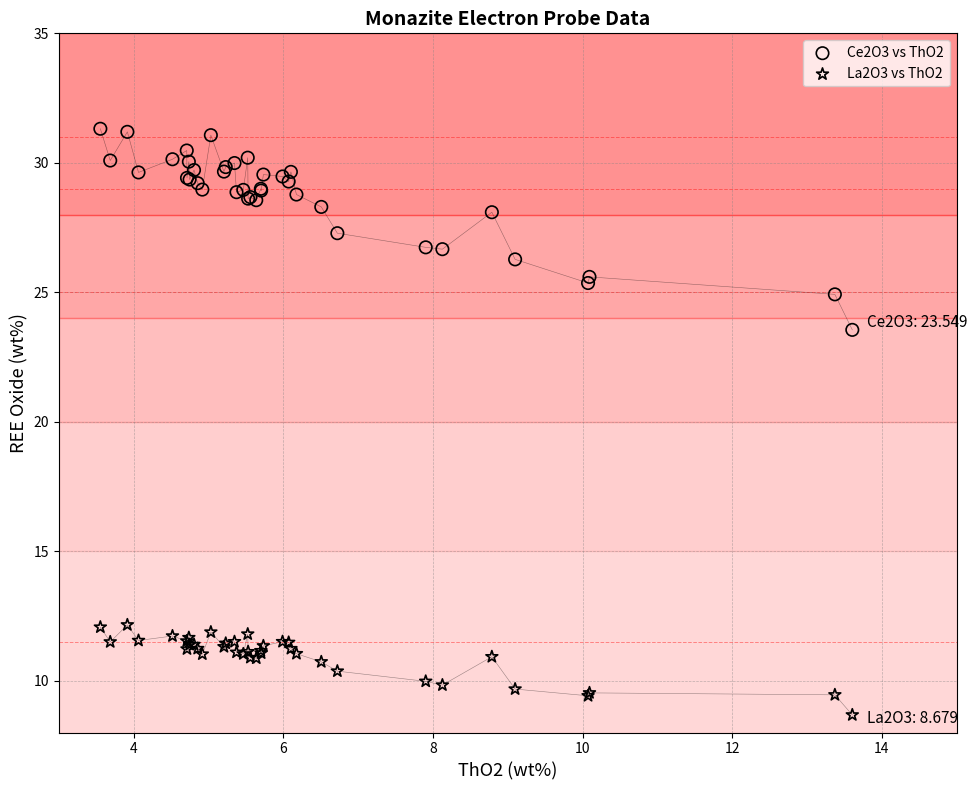

Across all series, what Y value is closest to 19?

23.5